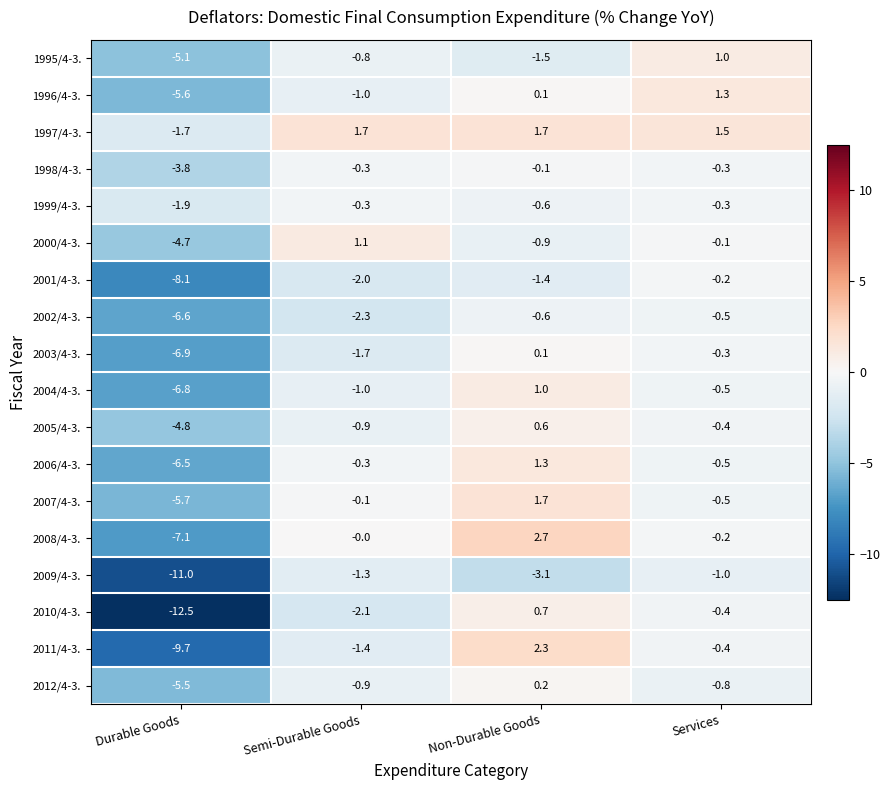

At how many categories does at least one series exceed -5?

4